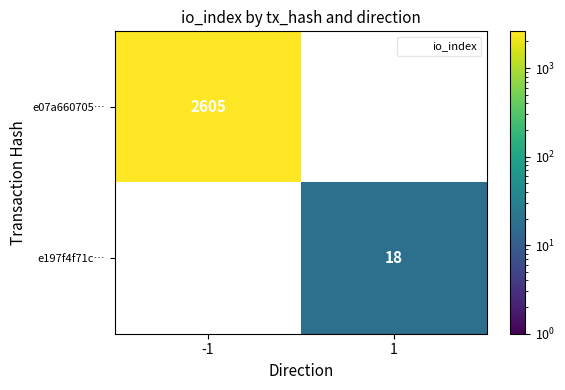

At which label is e07a660705… closest to 2605?

-1